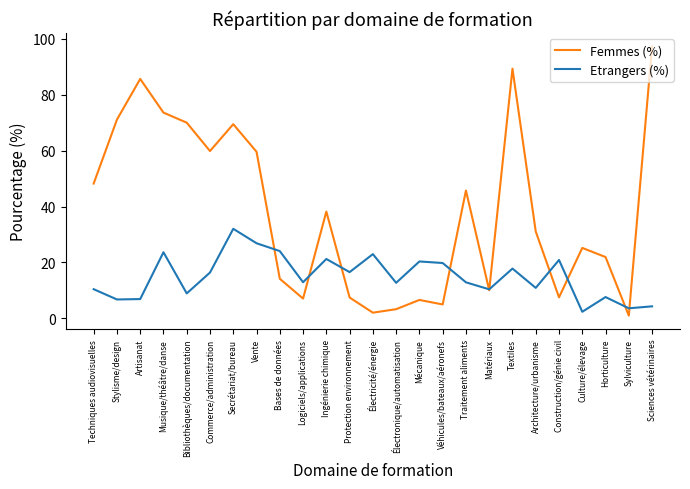

What is the difference between the Femmes (%) values at Construction/génie civil and Stylisme/design?

63.6